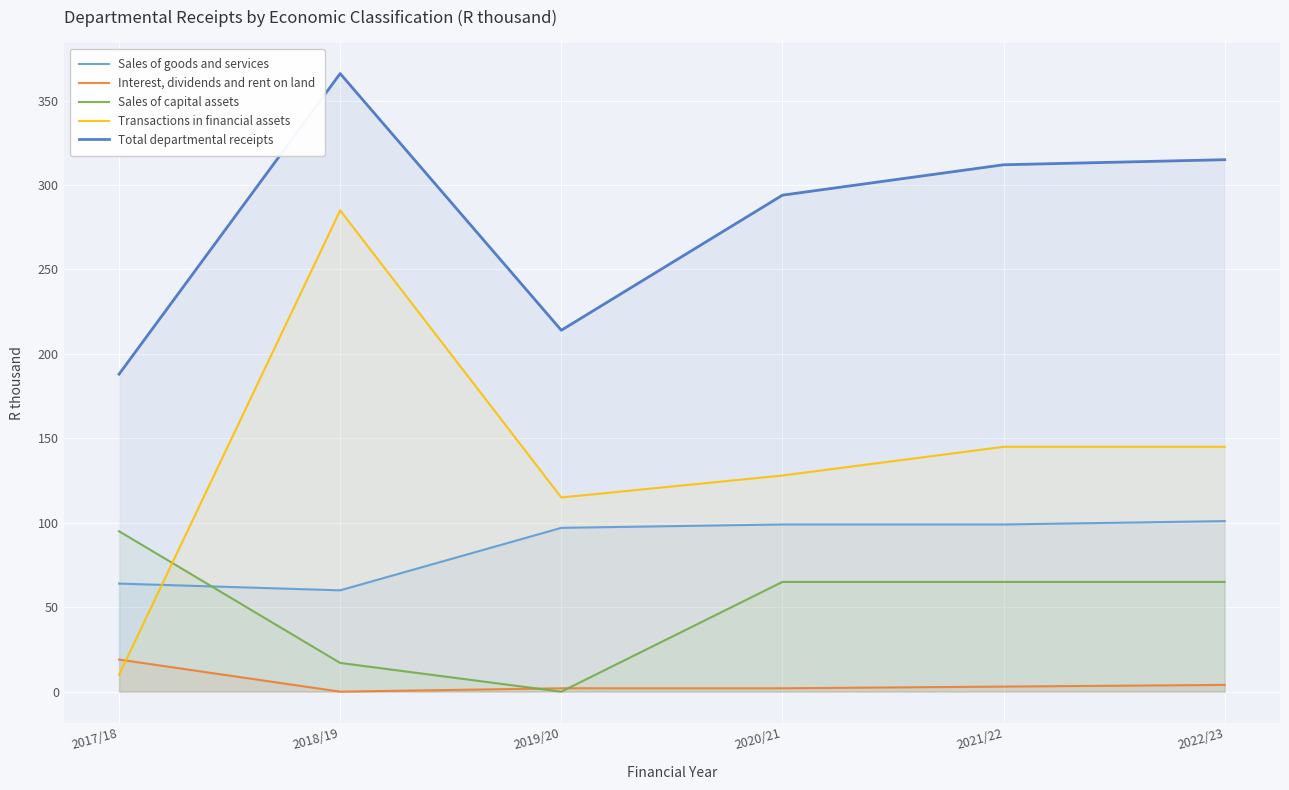

True or false: Interest, dividends and rent on land has more than 1 interior local peaks.

False